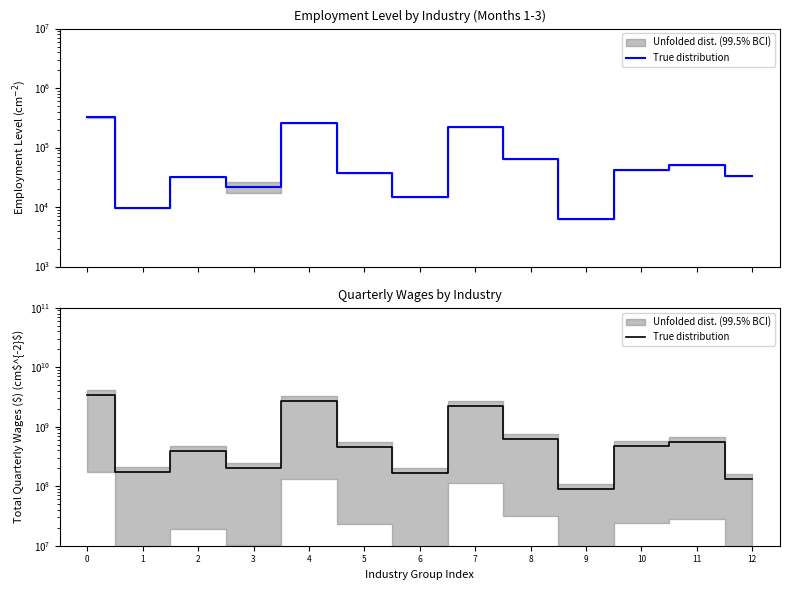

List the labels in order of value, smallest first.

9, 12, 6, 1, 3, 2, 5, 10, 11, 8, 7, 4, 0